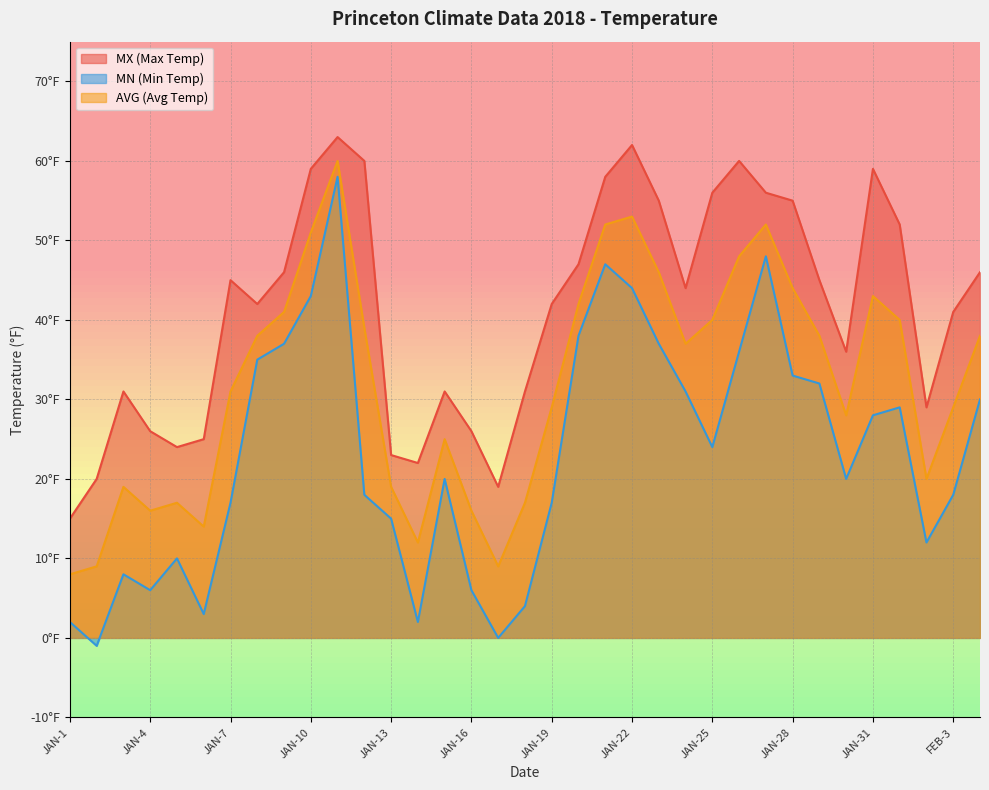

True or false: MX (Max Temp) has a value of 29 at JAN-23.

False